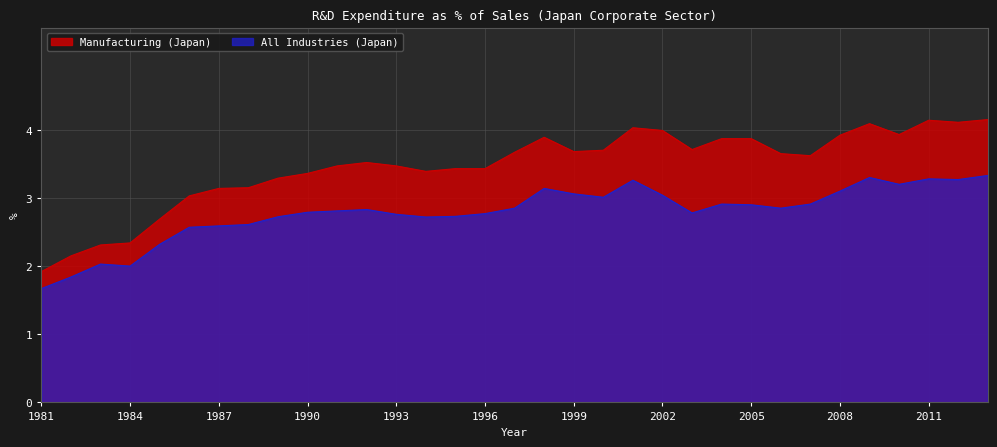

List the labels in order of All Industries (Japan) value, smallest first.

1981, 1982, 1984, 1983, 1985, 1986, 1987, 1988, 1994, 1989, 1995, 1993, 1996, 2003, 1990, 1991, 1992, 1997, 2006, 2005, 2004, 2007, 2000, 2002, 1999, 2008, 1998, 2010, 2001, 2012, 2011, 2009, 2013